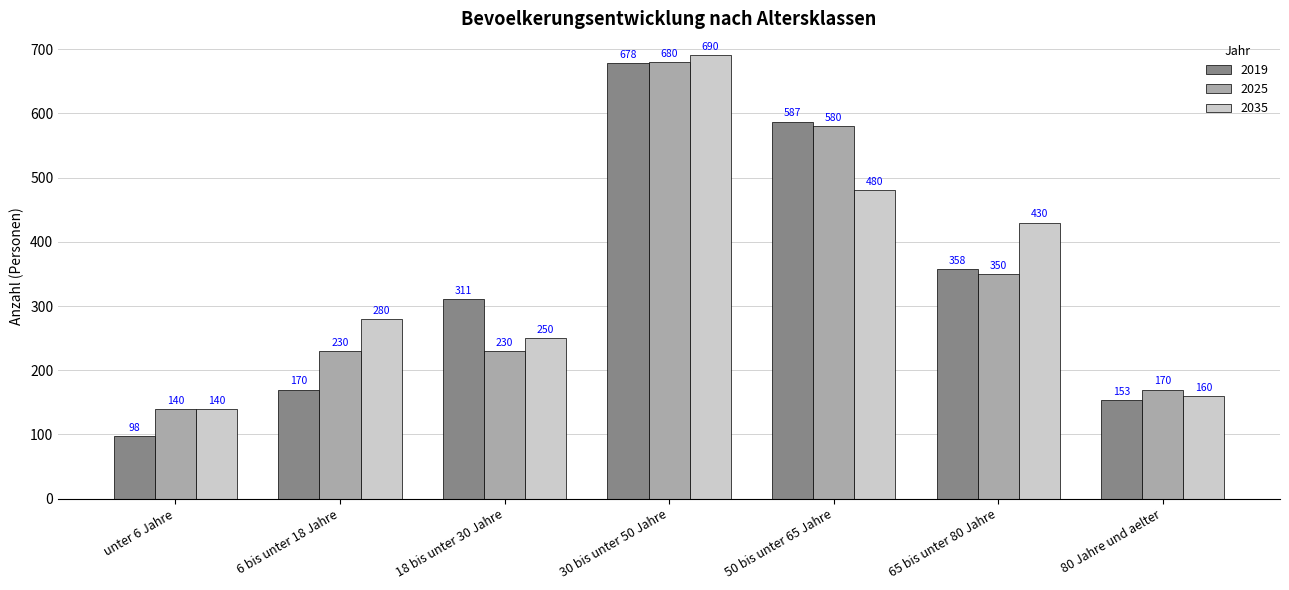

Between unter 6 Jahre and 65 bis unter 80 Jahre, which series saw the biggest shift?

2035